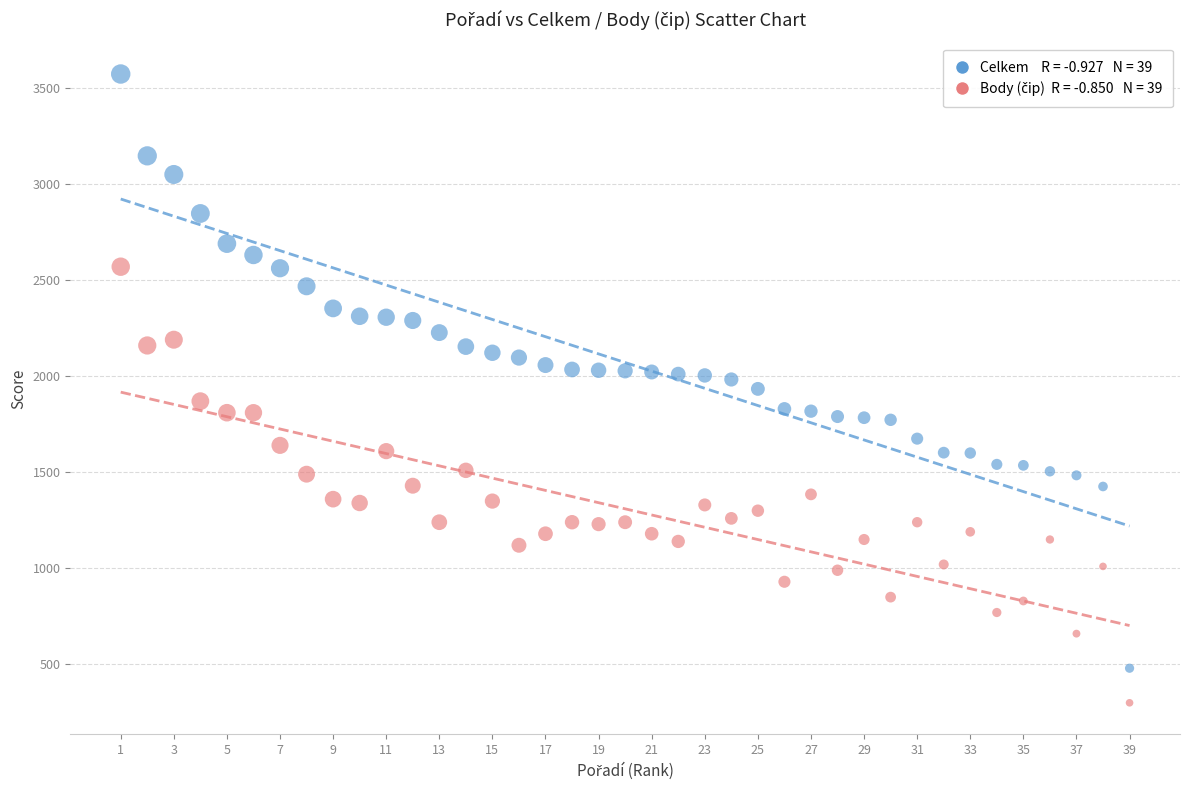

Across all data points, what is the range of X values (max minus min)?

38